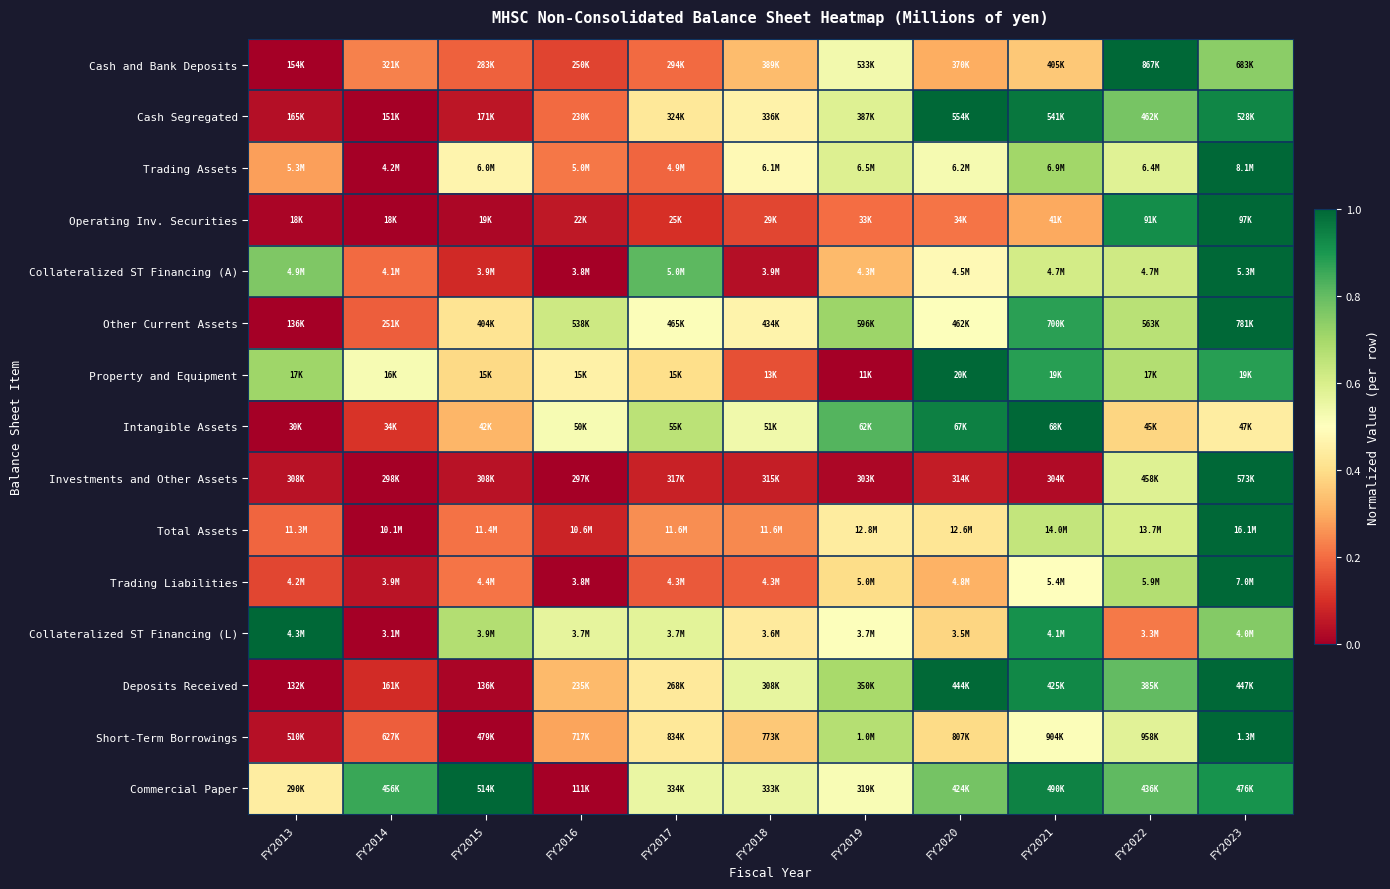

How many series are shown in this chart?

15